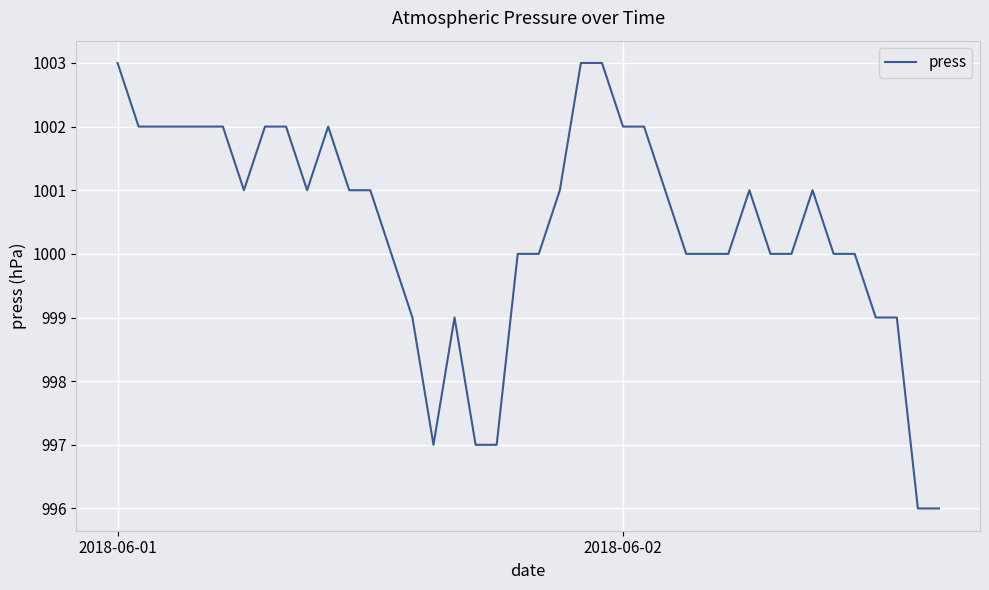

What is the difference between the maximum and minimum values?

7